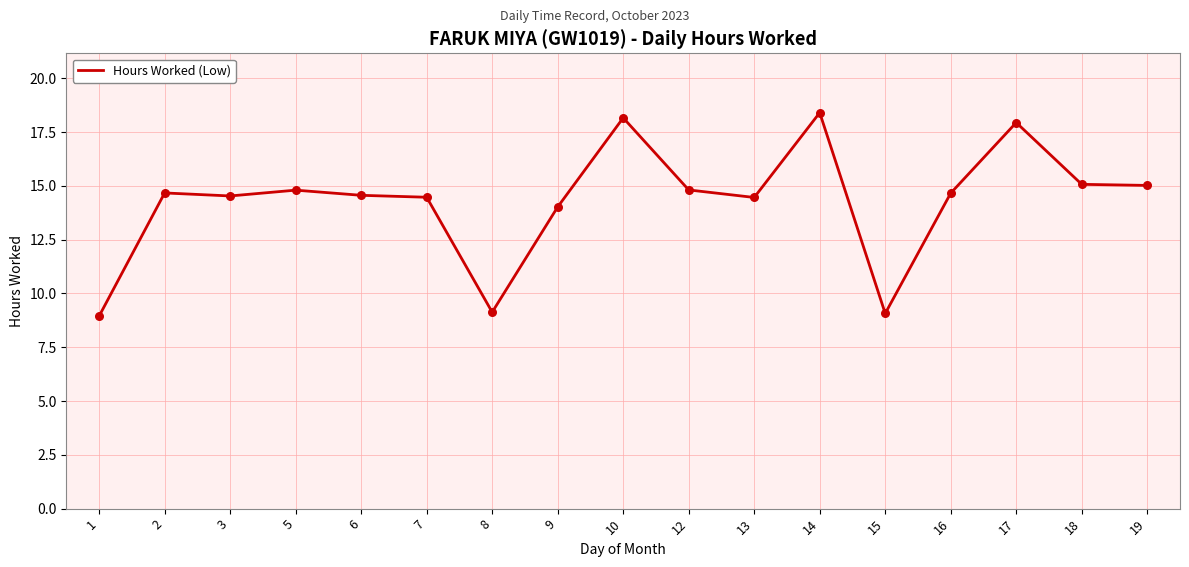

What is the ratio of the value at 1 to the value at 18?

0.6